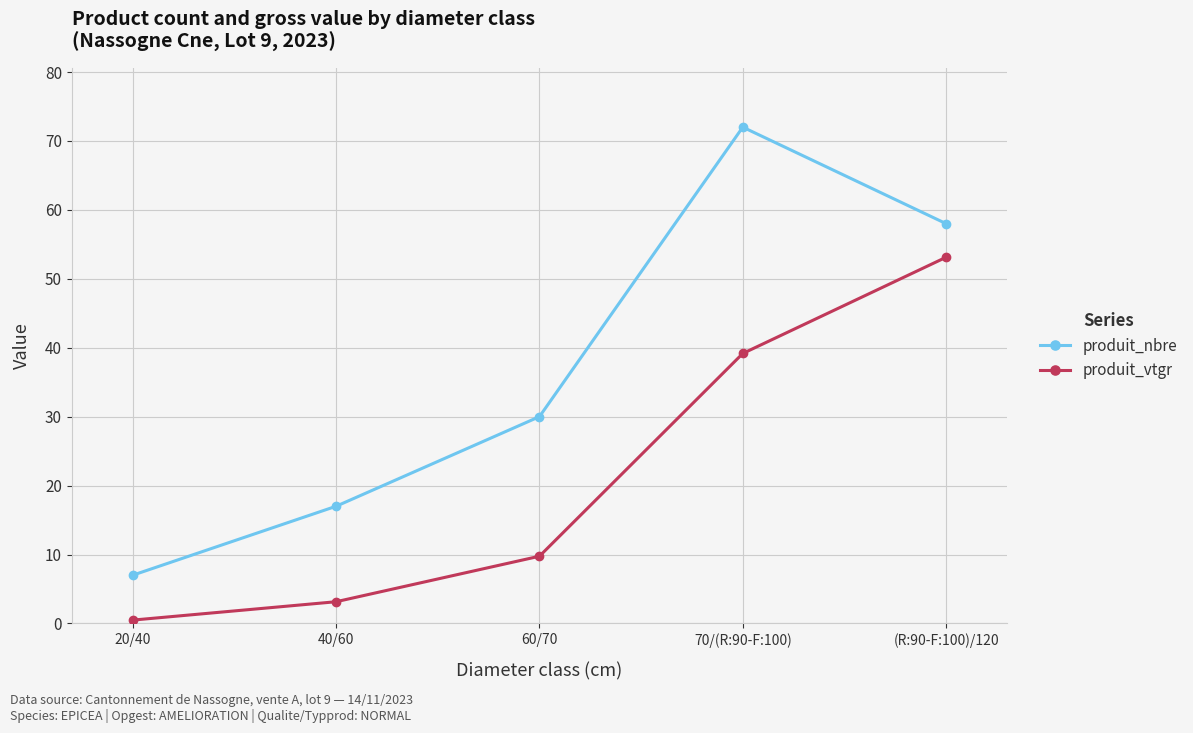

What is the greatest value displayed?

72.0